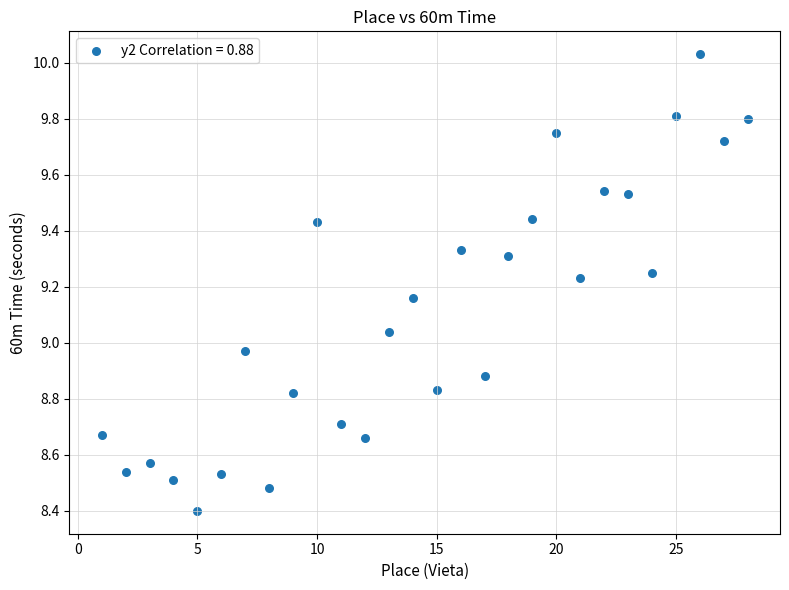

What is the range of X values (max minus min)?

27.0